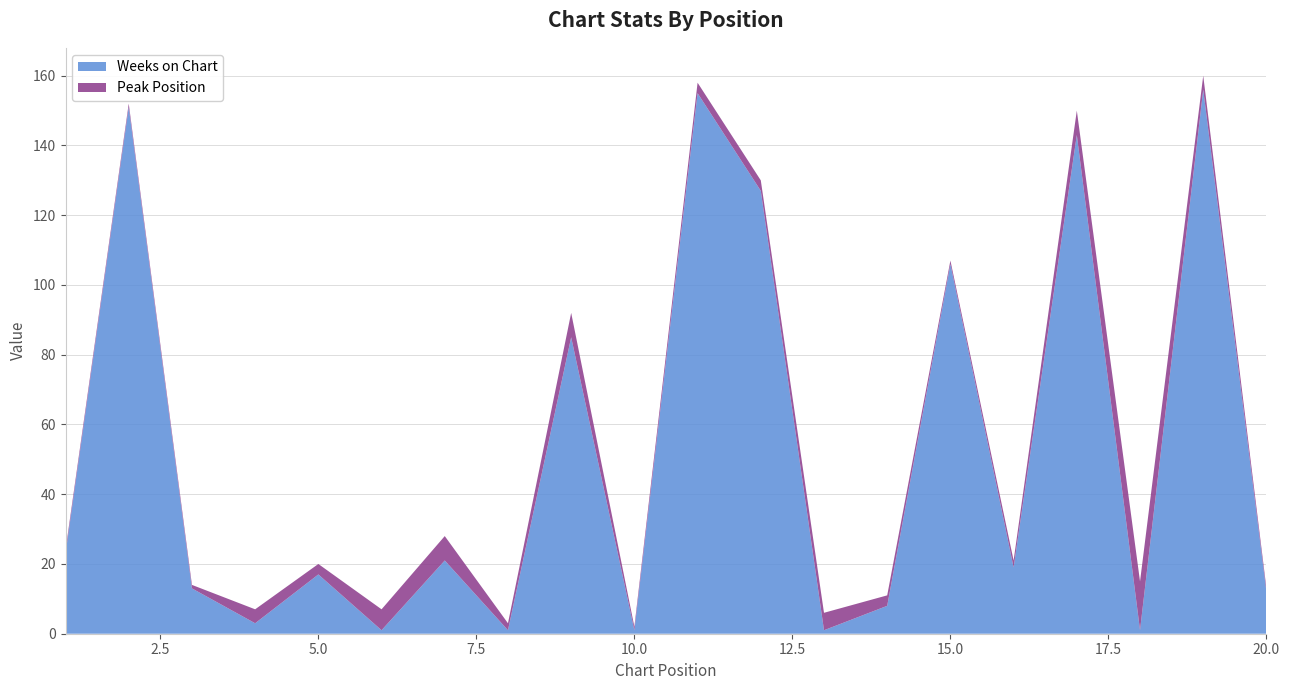

Reading left to right, what are all the values shown in this chart?

Weeks on Chart: 1=23	2=151	3=13	4=3	5=17	6=1	7=21	8=1	9=85	10=1	11=155	12=127	13=1	14=8	15=106	16=19	17=143	18=1	19=156	20=12
Peak Position: 1=1	2=1	3=1	4=4	5=3	6=6	7=7	8=2	9=7	10=1	11=3	12=3	13=5	14=3	15=1	16=2	17=7	18=14	19=4	20=1